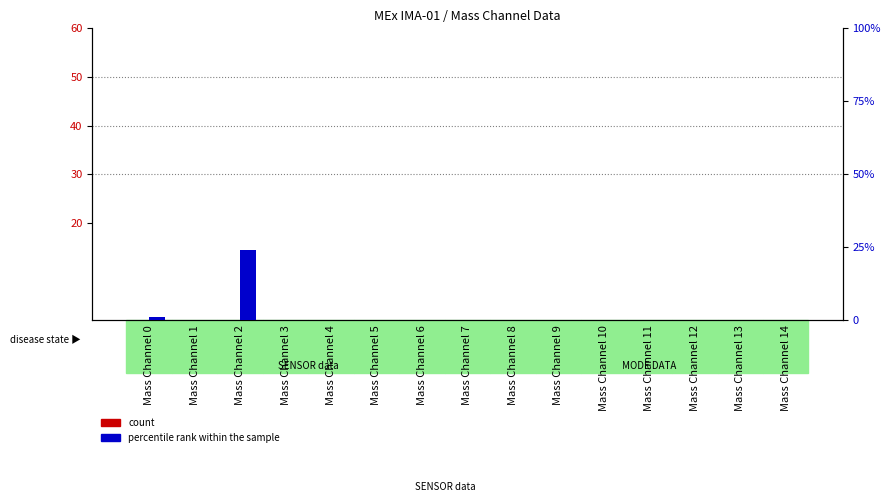

How many bars are there in each group?

2